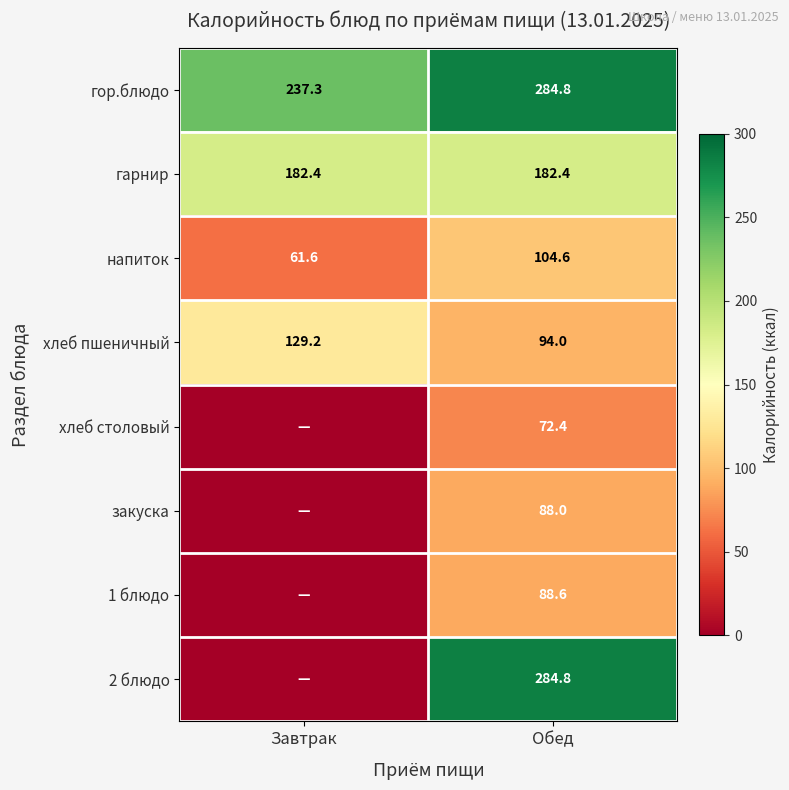

What is the maximum value shown in the chart?

284.8